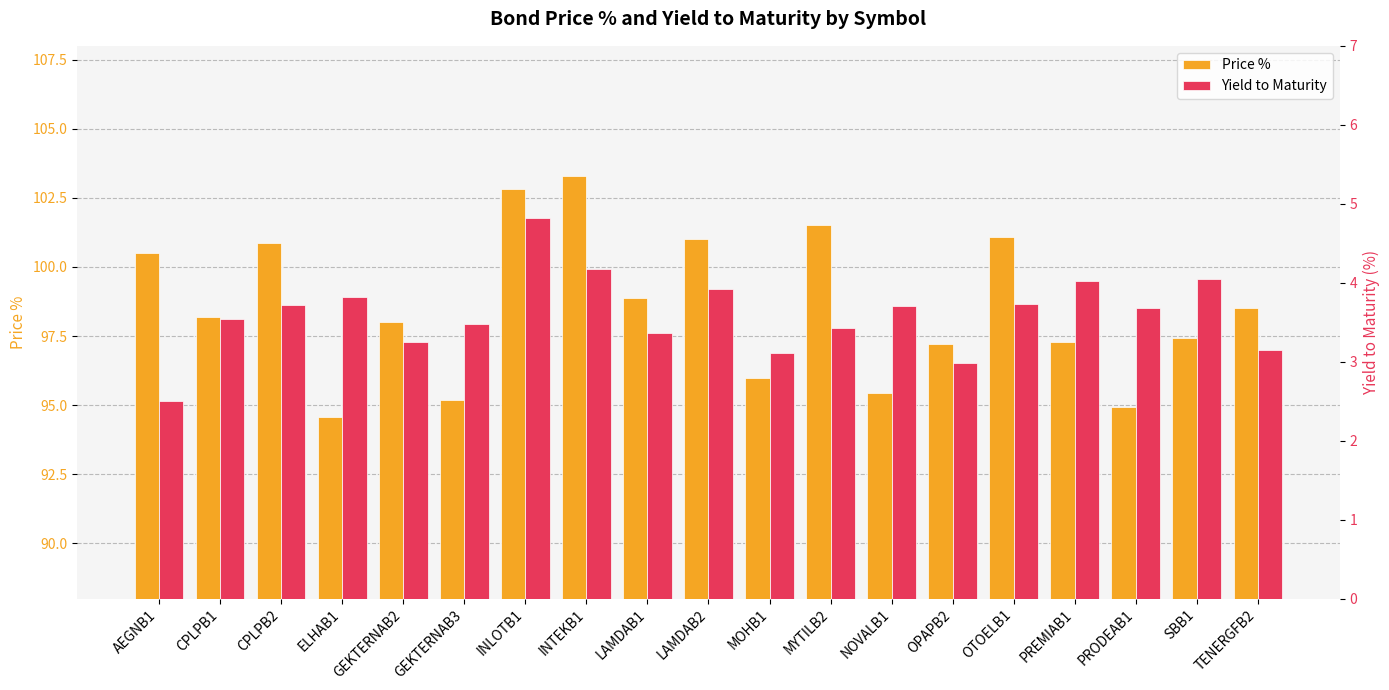

What is the value of the Yield to Maturity bar at the 1st from the left?

2.5